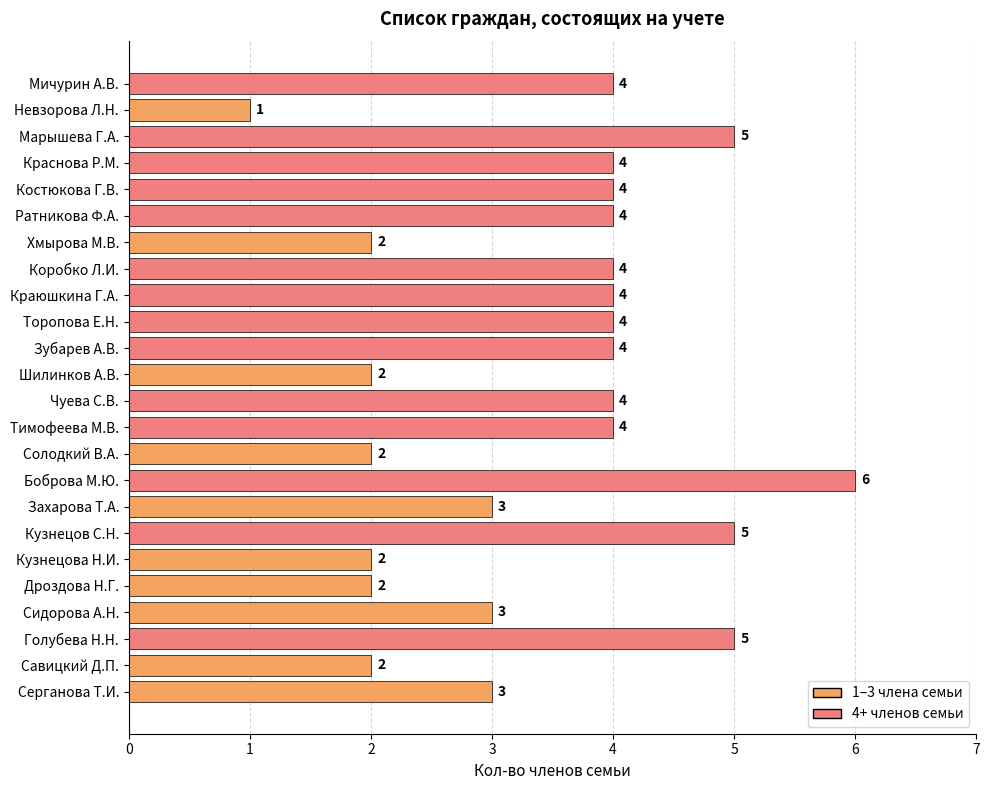

How many values are between 2 and 4?

19